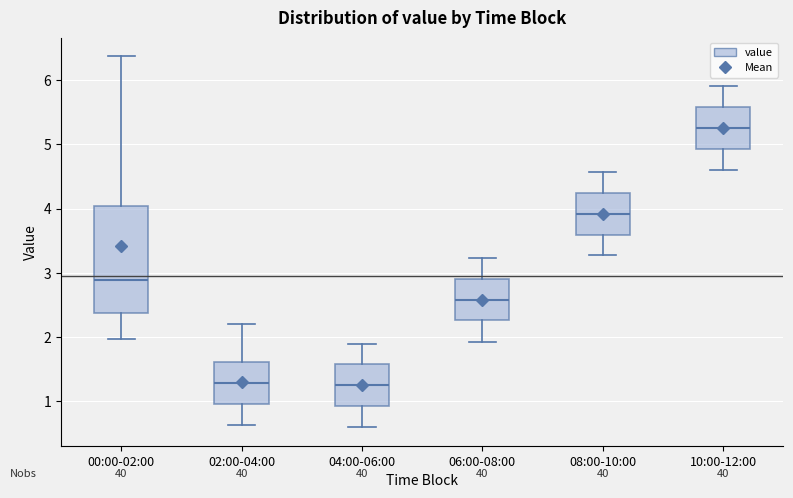

Reading left to right, transcribe this box plot: for each box, give where its median line is, the range the box spans, and where its two whiskers end, as read against the y-axis. The values are not printed on the chart, so give them approximately, as read against the axis.

00:00-02:00: median 2.9, box 2.4 to 4.0, whiskers 2.0 to 6.4
02:00-04:00: median 1.3, box 1.0 to 1.6, whiskers 0.6 to 2.2
04:00-06:00: median 1.3, box 0.9 to 1.6, whiskers 0.6 to 1.9
06:00-08:00: median 2.6, box 2.3 to 2.9, whiskers 1.9 to 3.2
08:00-10:00: median 3.9, box 3.6 to 4.2, whiskers 3.3 to 4.6
10:00-12:00: median 5.3, box 4.9 to 5.6, whiskers 4.6 to 5.9